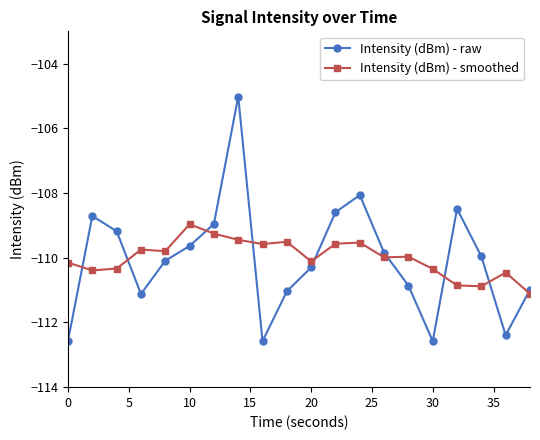

List the series in order of their peak value, lowest first.

Intensity (dBm) - smoothed, Intensity (dBm) - raw